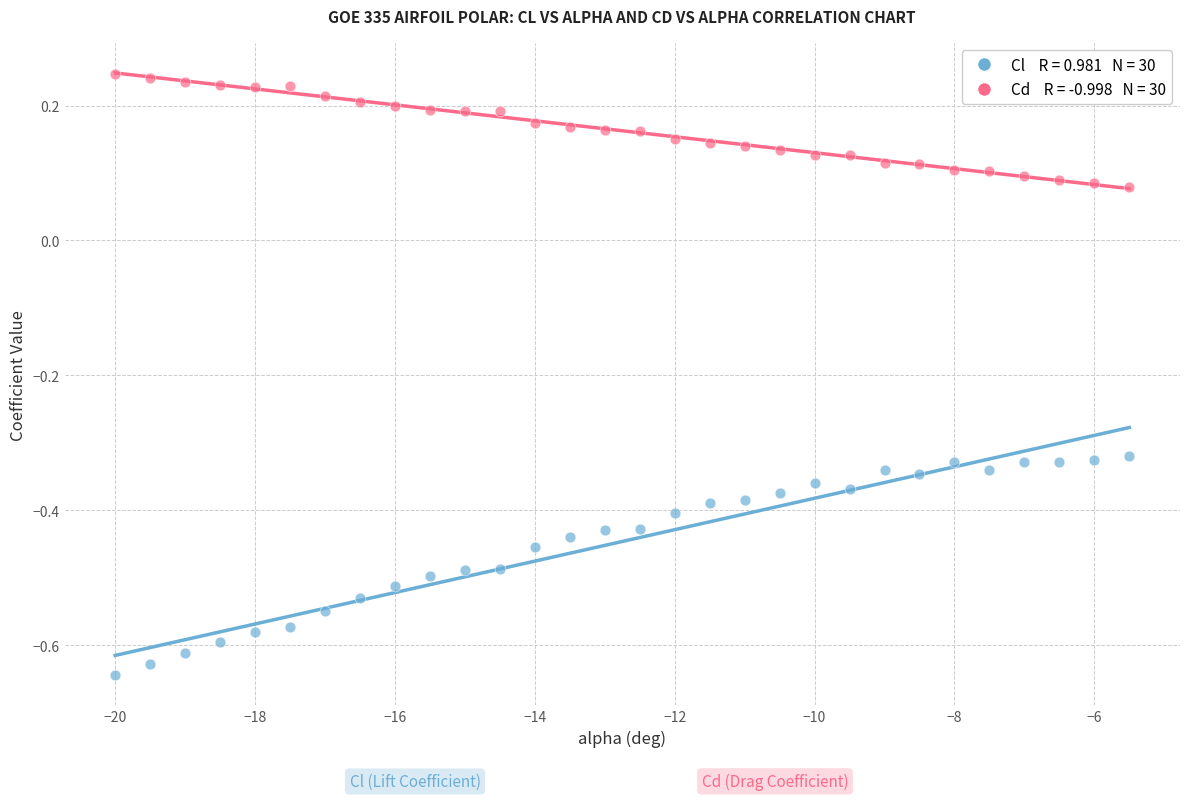

Across all data points, what is the range of Y values (max minus min)?

0.9